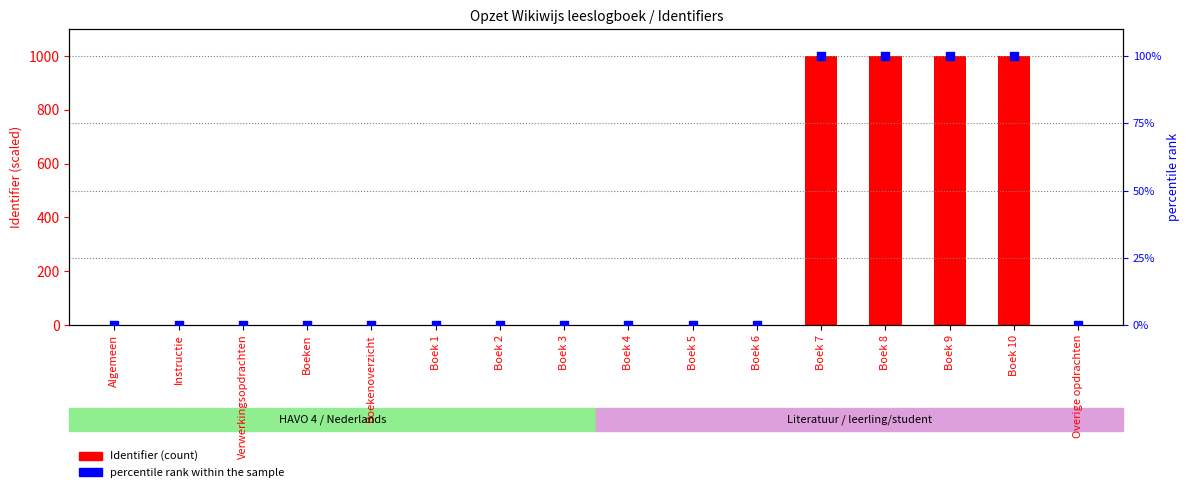

At how many categories does at least one series exceed 503?

4